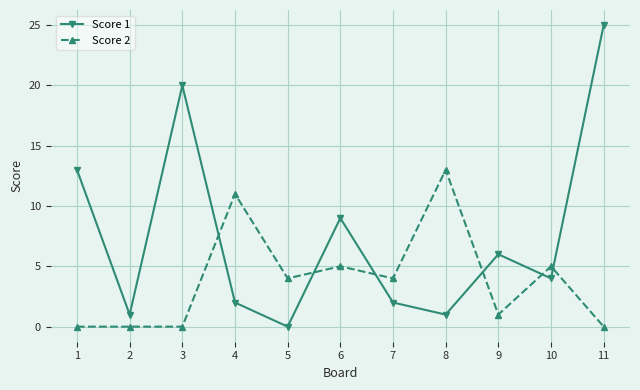

Is it true that Score 2 equals -5 at 1?

False